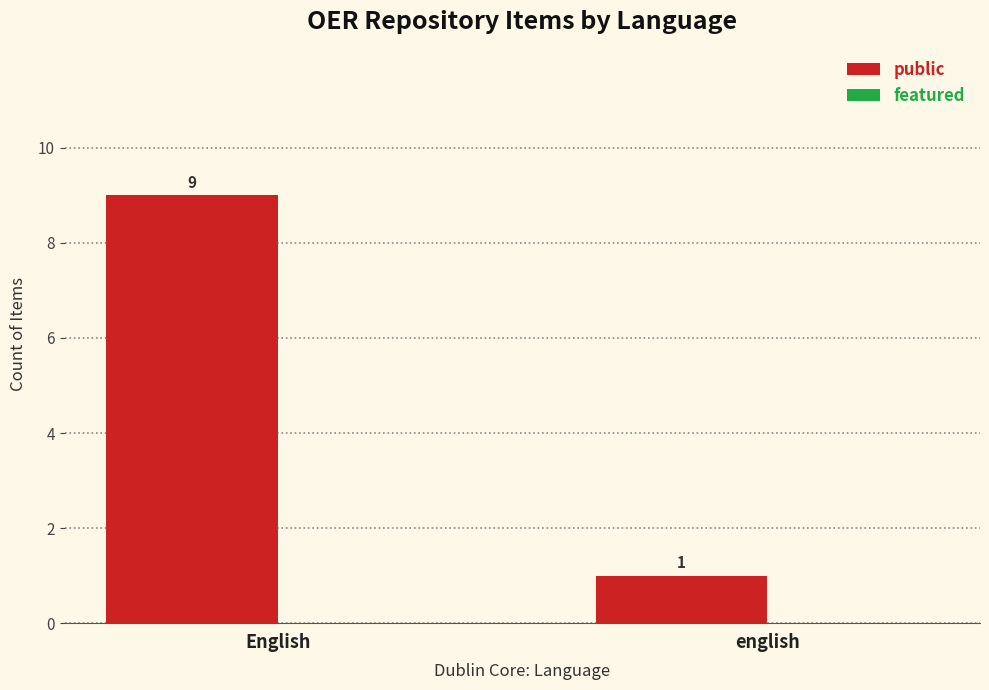

Reading left to right, transcribe all the data shown in this chart.

English=9	english=1